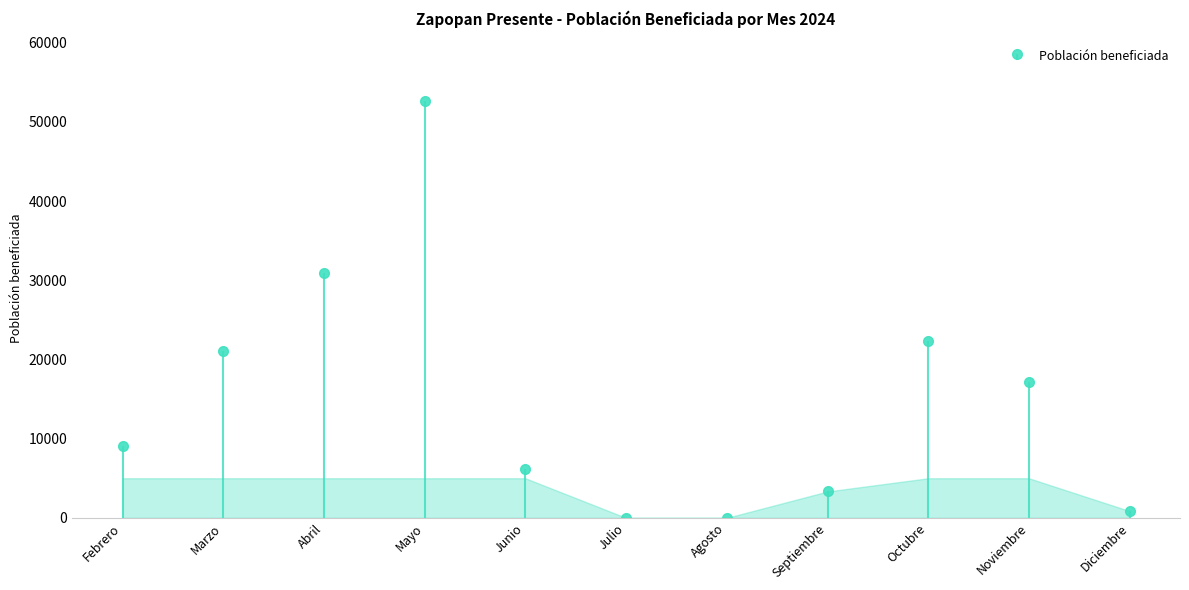

At which category does the chart reach its peak across all series?

Mayo